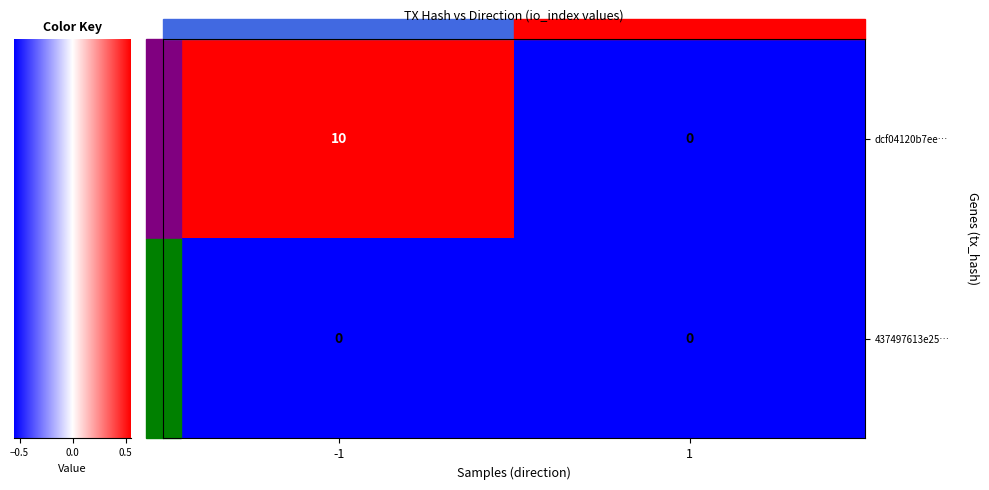

Is the value of 437497613e25… at -1 greater than the value of dcf04120b7ee… at -1?

No